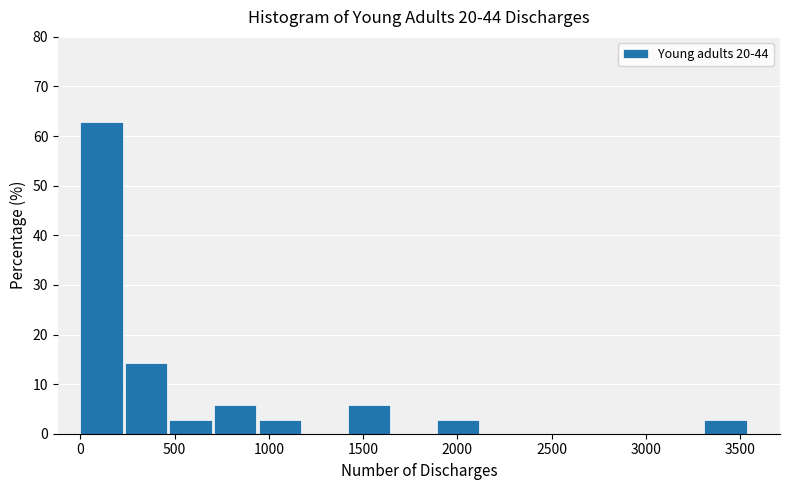

Reading left to right, transcribe this chart: for each bar, give the range it covers on the x-axis and its height. Neither the bar edges nor the heights are printed on the chart, so give them approximately, as read against the axes.

0 to 250: 63
250 to 450: 14
450 to 700: 3
700 to 950: 6
950 to 1200: 3
1200 to 1400: 0
1400 to 1650: 6
1650 to 1900: 0
1900 to 2150: 3
2150 to 2350: 0
2350 to 2600: 0
2600 to 2850: 0
2850 to 3050: 0
3050 to 3300: 0
3300 to 3550: 3